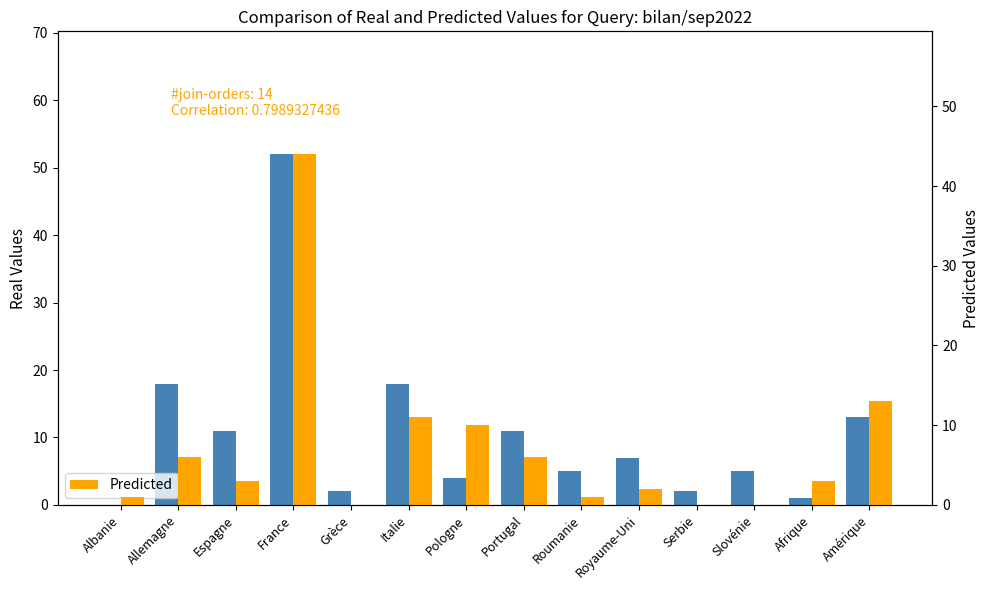

Which has a higher value, Slovénie or Amérique?

Amérique